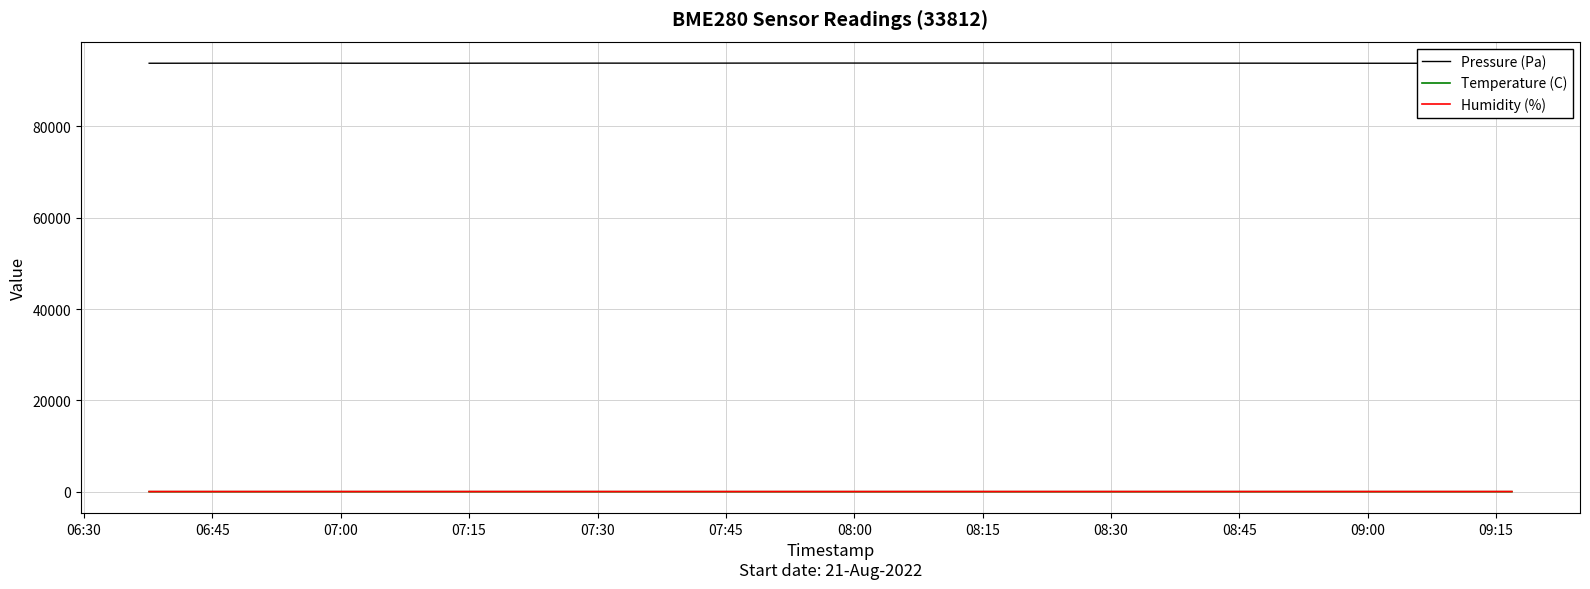

What is the greatest value displayed?

93827.7